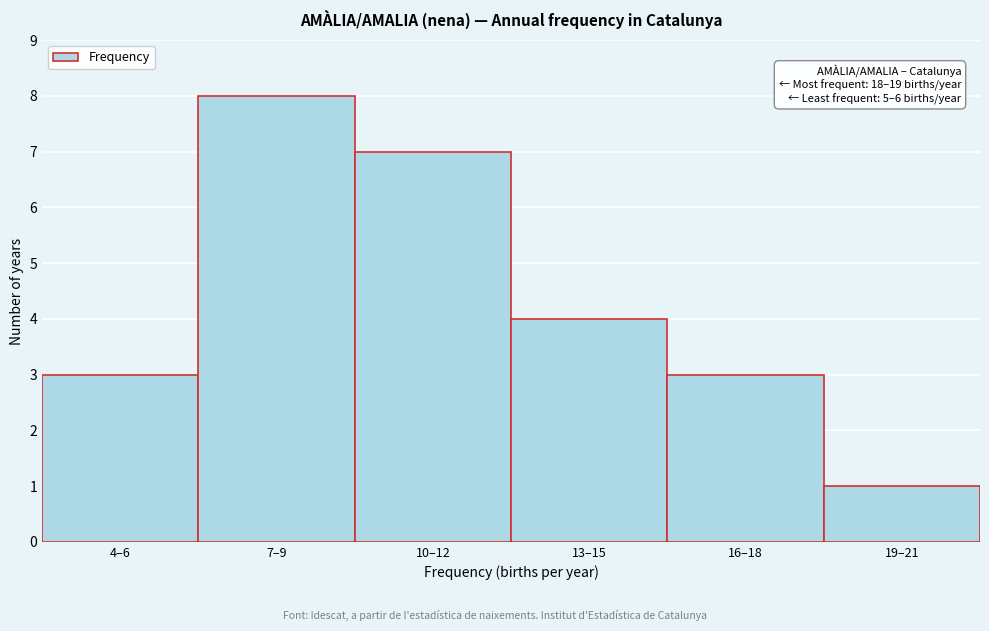

Reading right to left, extract all data points from this chart.

19–21=1	16–18=3	13–15=4	10–12=7	7–9=8	4–6=3